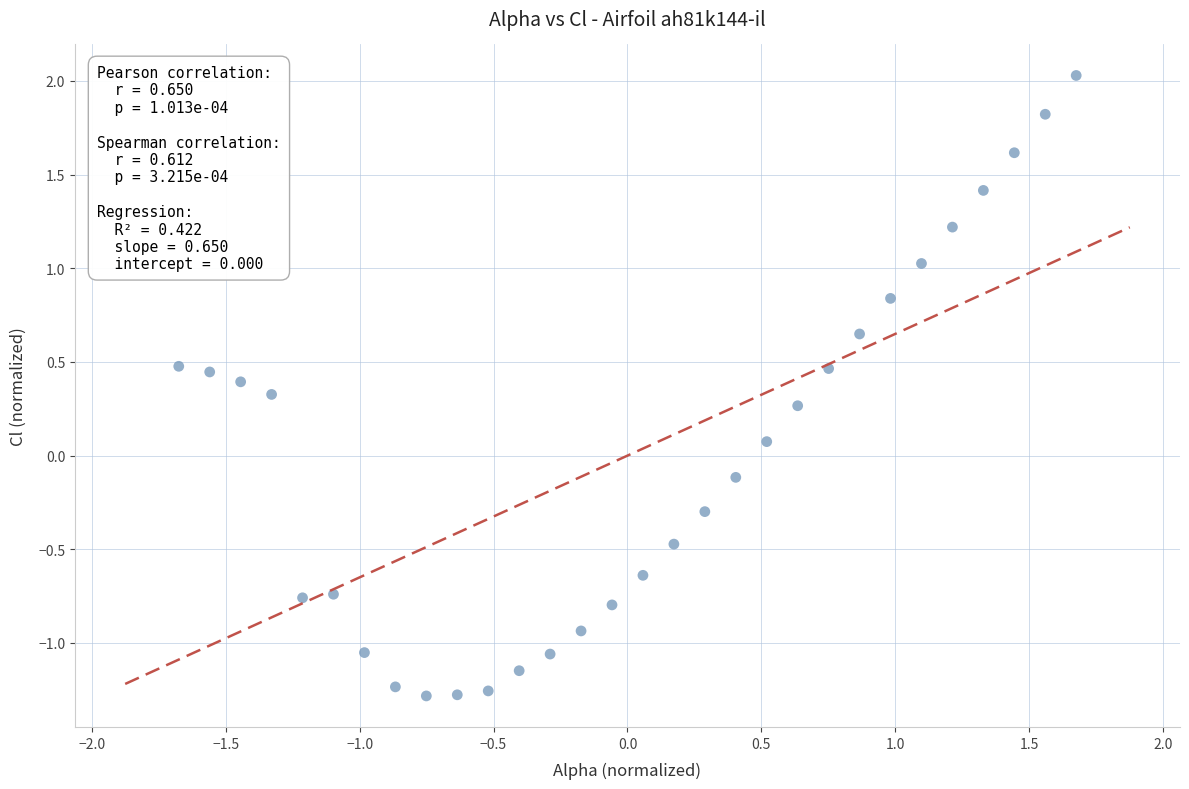

What is the range of Y values (max minus min)?

3.3